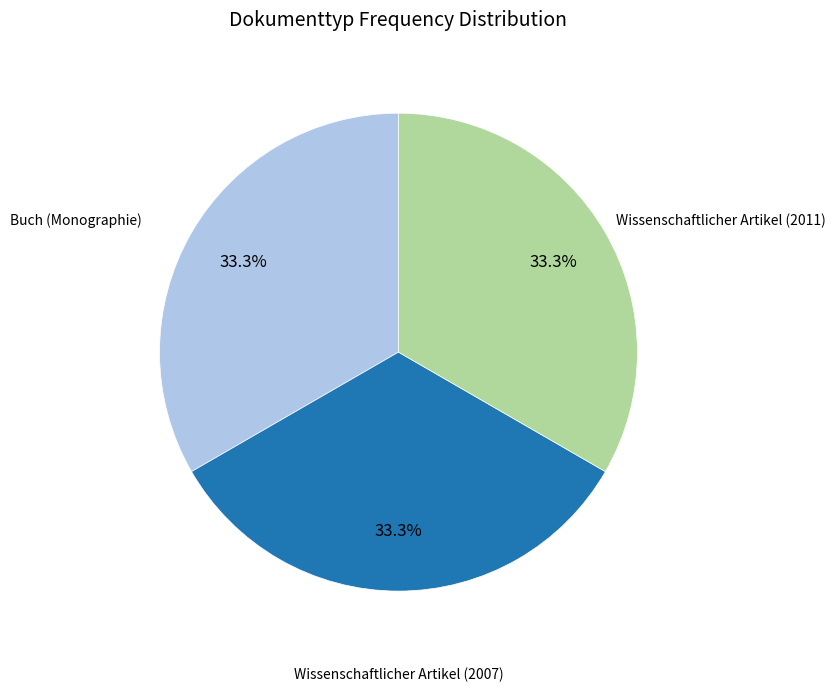

Is there a majority slice in this chart?

No